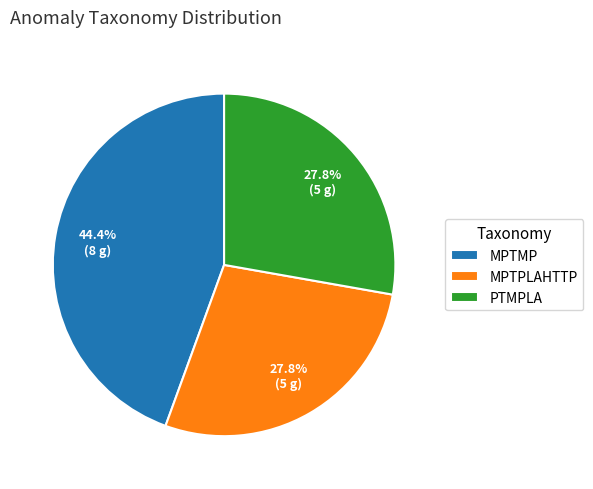

Which slice is the largest?

MPTMP